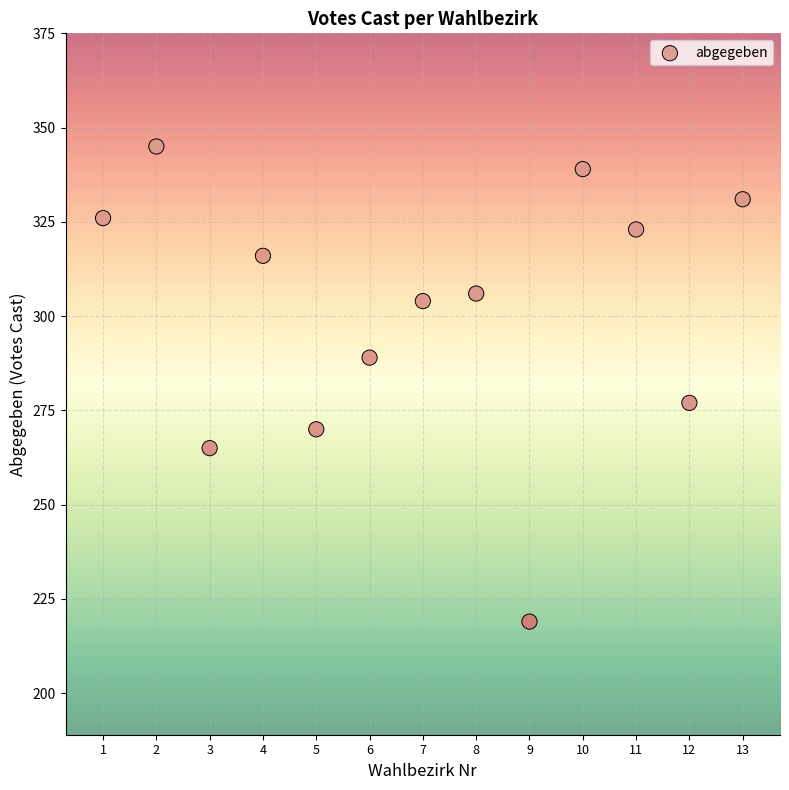

What is the range of Y values (max minus min)?

126